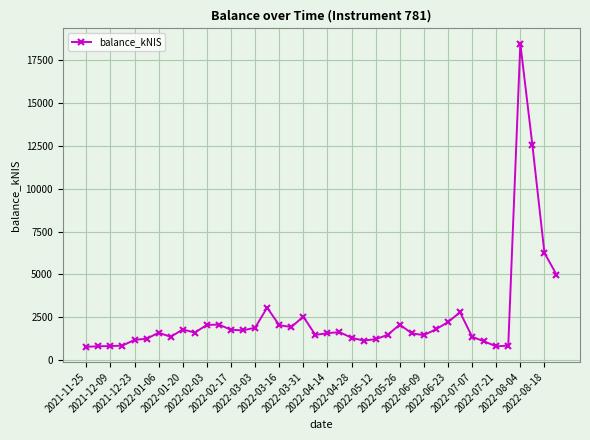

What is the difference between the second highest and minimum values?

11777.6